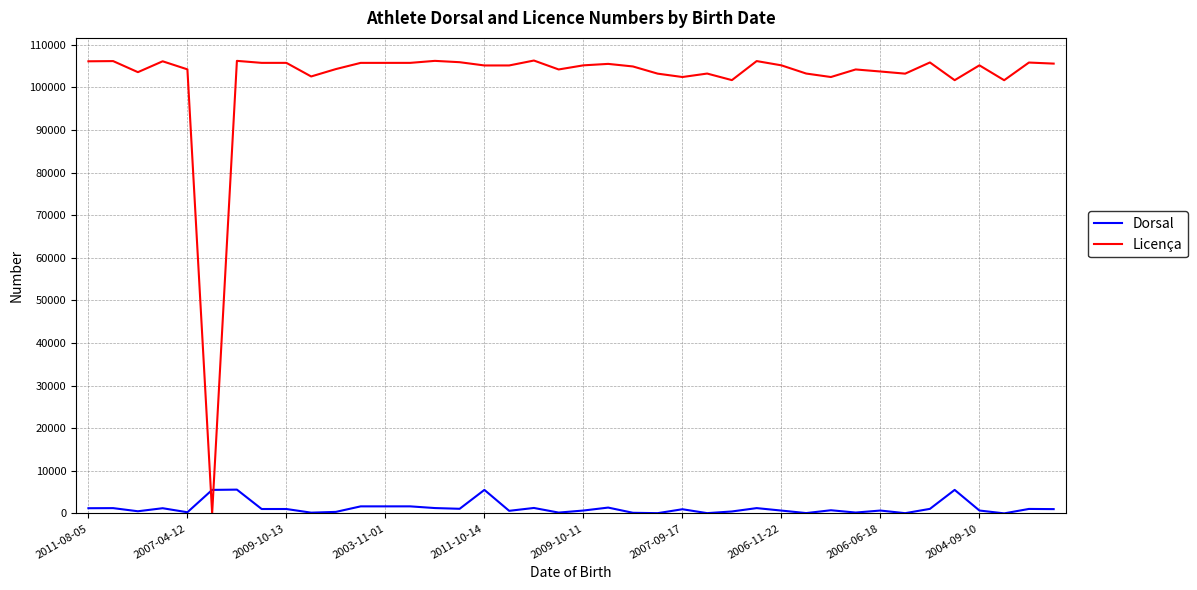

Which series has the largest total across all categories?

Licença